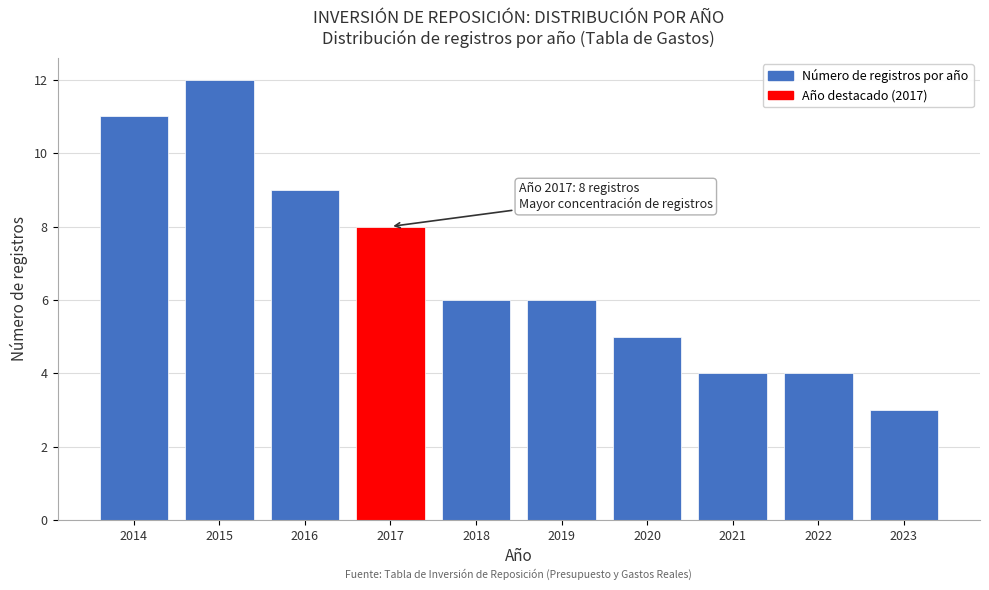

Over which range of the x-axis is the bar tallest?

2014.5 to 2015.5